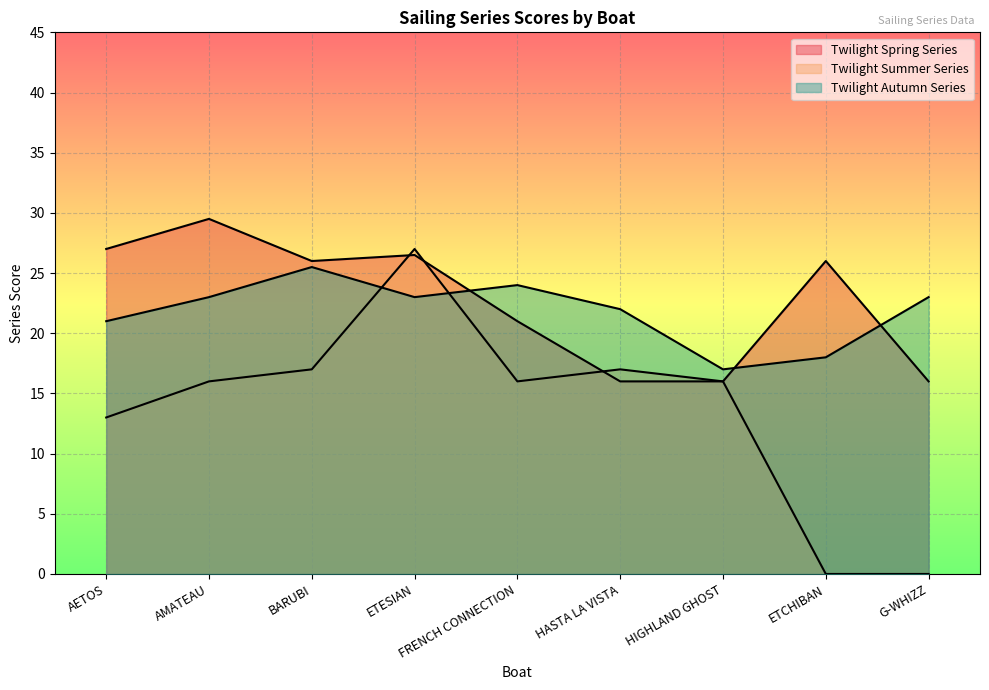

What is the maximum value for Twilight Spring Series?

29.5